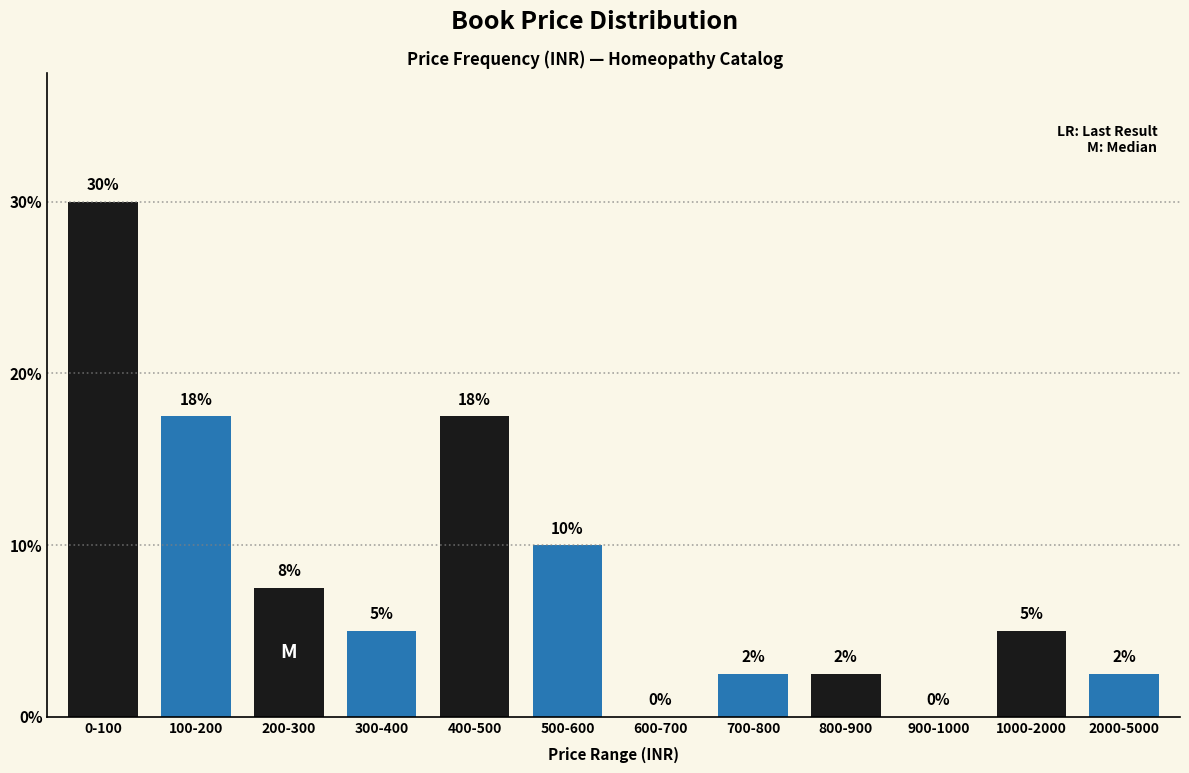

The value at 800-900 is 2.5. True or false?

True